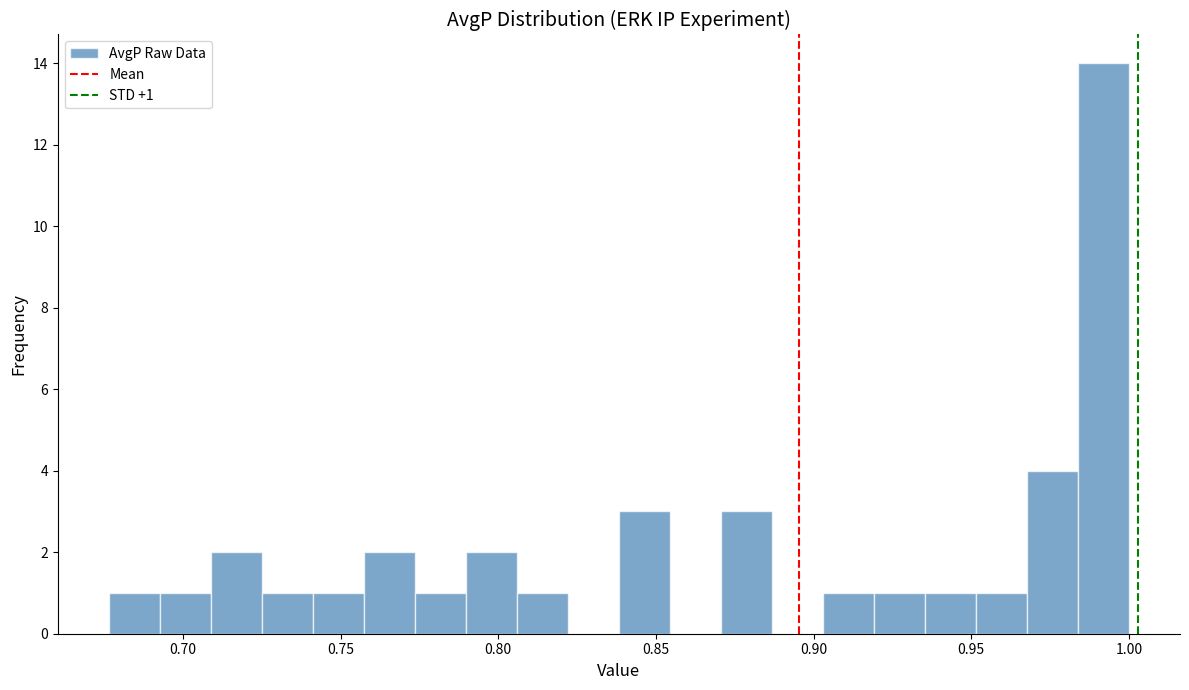

Read against the x-axis, roughly where is the centre of the tallest bar?

0.990